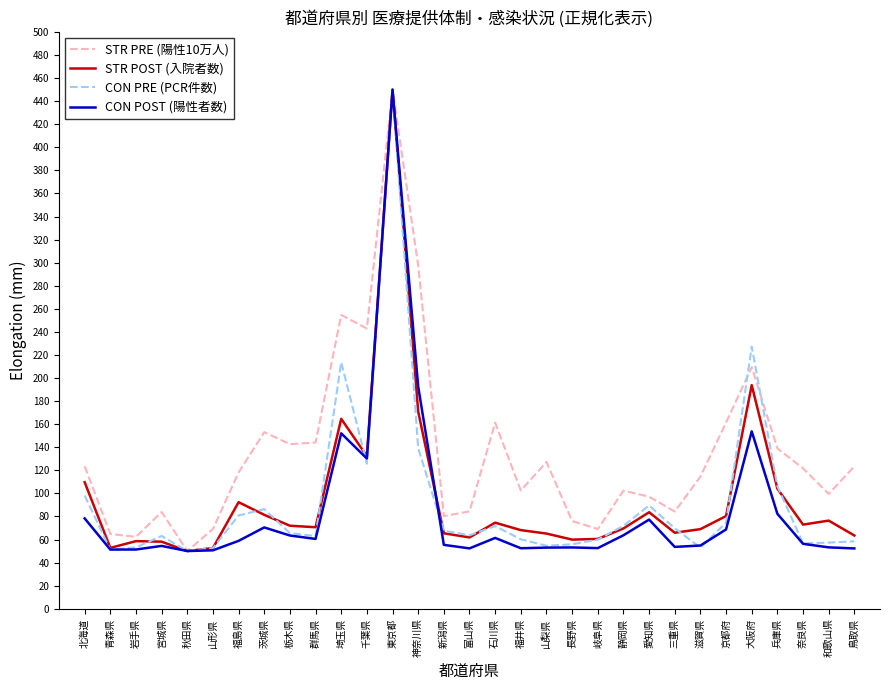

What is the approximate value of CON PRE (PCR件数) at 石川県?

71.6